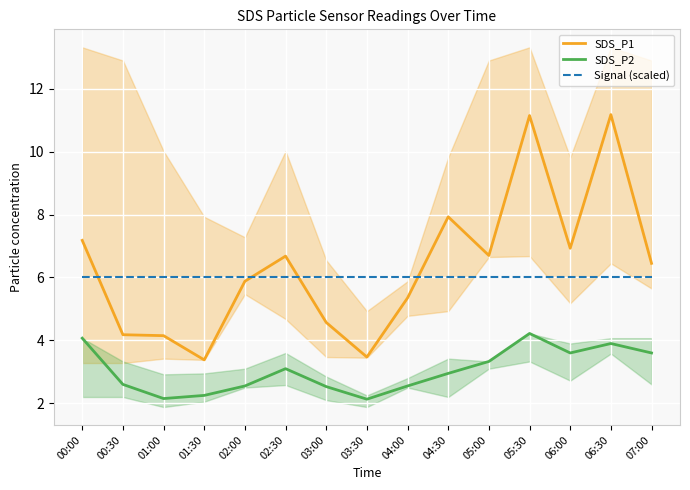

True or false: SDS_P1 has more than 1 interior local peaks.

True